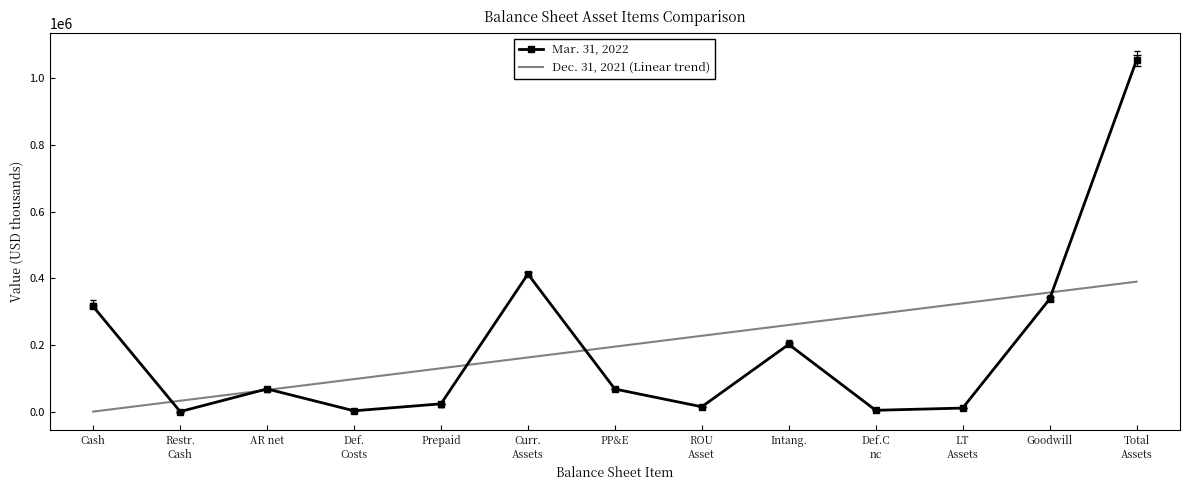

What is the sum of all Dec. 31, 2021 (Linear trend) values?

2543963.0